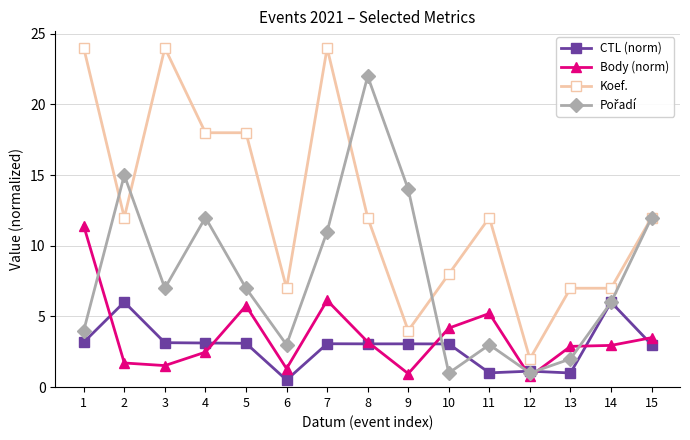

Which series changed the most between 7 and 15?

Koef.